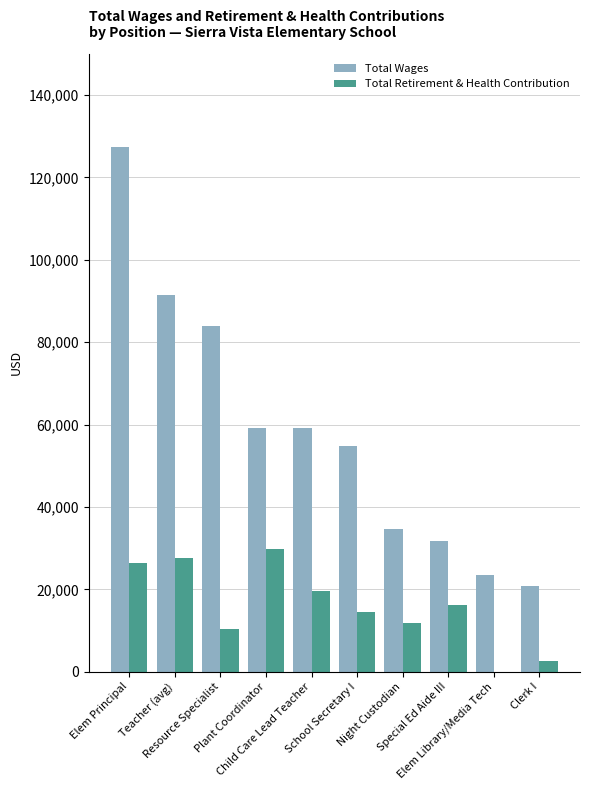

What is the spread (max minus min) of values at Night Custodian?

22889